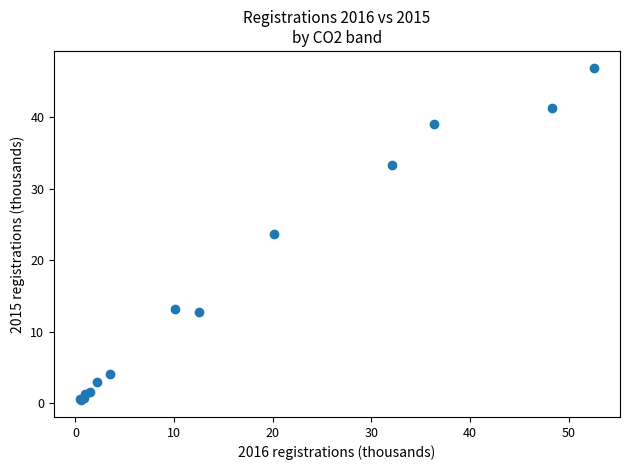

What Y value in the scatter plot is closest to 23?

23.7